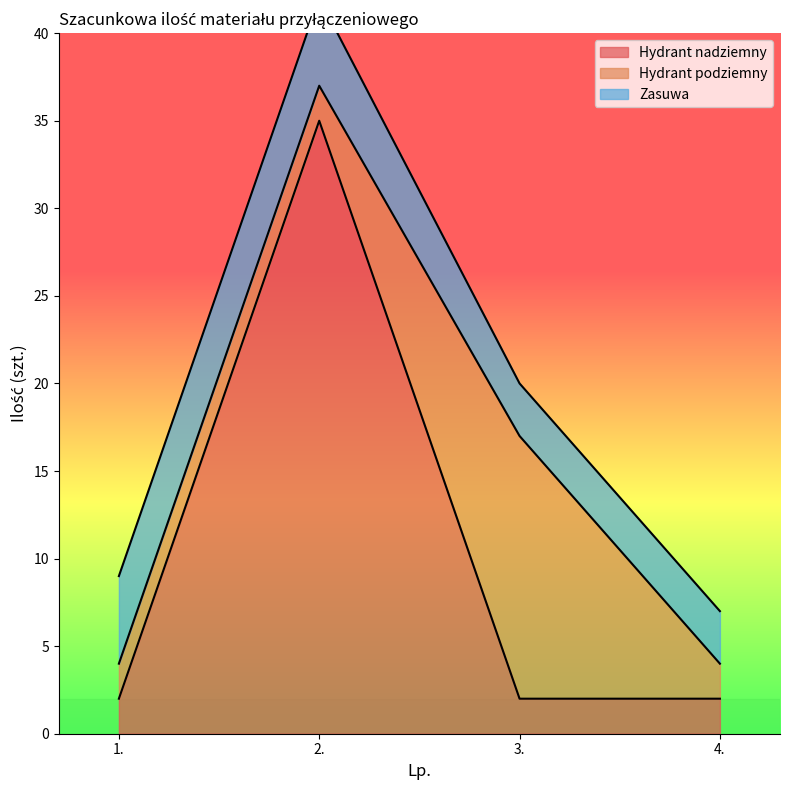

What is the label of the 3rd point from the left?

3.